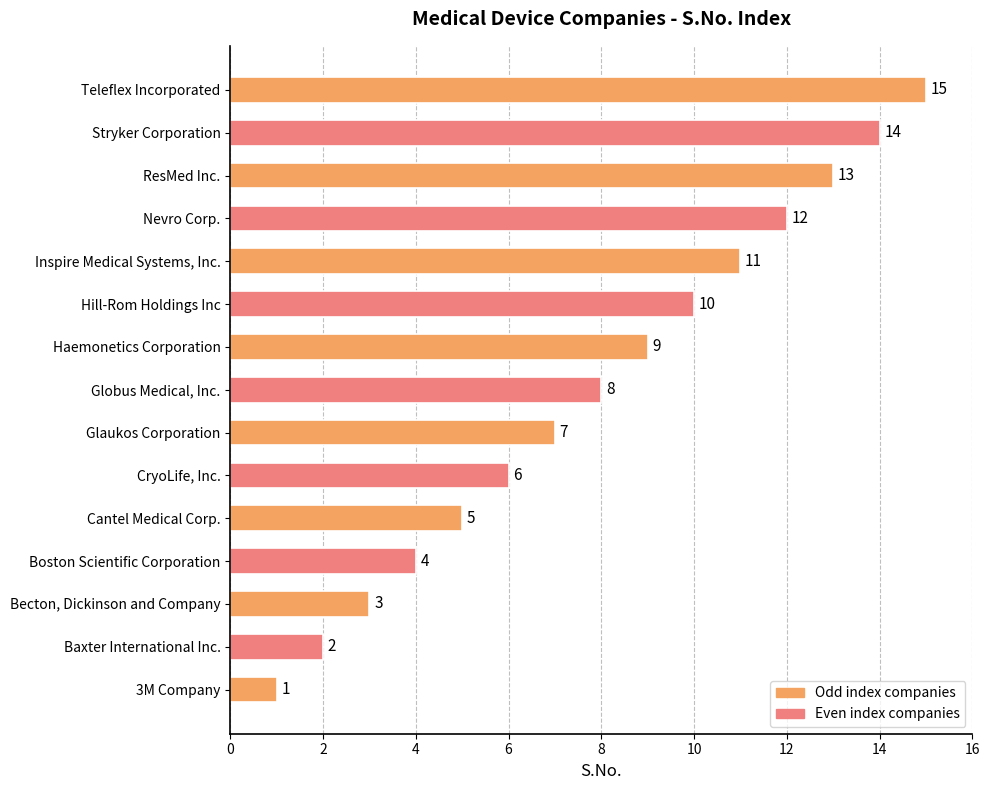

What is the change in value from Baxter International Inc. to Stryker Corporation?

+12